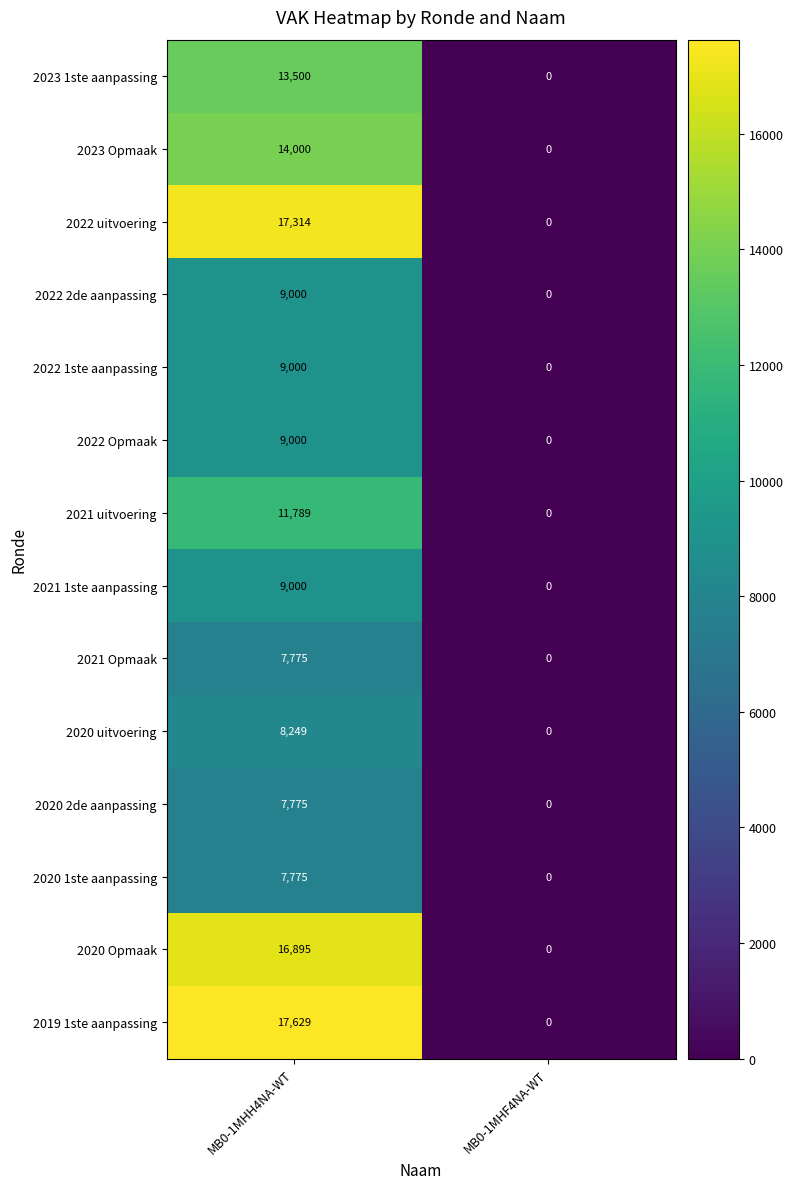

Reading left to right, extract all data points from this chart.

2023 1ste aanpassing: MB0-1MHH4NA-WT=13500	MB0-1MHF4NA-WT=0
2023 Opmaak: MB0-1MHH4NA-WT=14000	MB0-1MHF4NA-WT=0
2022 uitvoering: MB0-1MHH4NA-WT=17314	MB0-1MHF4NA-WT=0
2022 2de aanpassing: MB0-1MHH4NA-WT=9000	MB0-1MHF4NA-WT=0
2022 1ste aanpassing: MB0-1MHH4NA-WT=9000	MB0-1MHF4NA-WT=0
2022 Opmaak: MB0-1MHH4NA-WT=9000	MB0-1MHF4NA-WT=0
2021 uitvoering: MB0-1MHH4NA-WT=11789	MB0-1MHF4NA-WT=0
2021 1ste aanpassing: MB0-1MHH4NA-WT=9000	MB0-1MHF4NA-WT=0
2021 Opmaak: MB0-1MHH4NA-WT=7775	MB0-1MHF4NA-WT=0
2020 uitvoering: MB0-1MHH4NA-WT=8249	MB0-1MHF4NA-WT=0
2020 2de aanpassing: MB0-1MHH4NA-WT=7775	MB0-1MHF4NA-WT=0
2020 1ste aanpassing: MB0-1MHH4NA-WT=7775	MB0-1MHF4NA-WT=0
2020 Opmaak: MB0-1MHH4NA-WT=16895	MB0-1MHF4NA-WT=0
2019 1ste aanpassing: MB0-1MHH4NA-WT=17629	MB0-1MHF4NA-WT=0